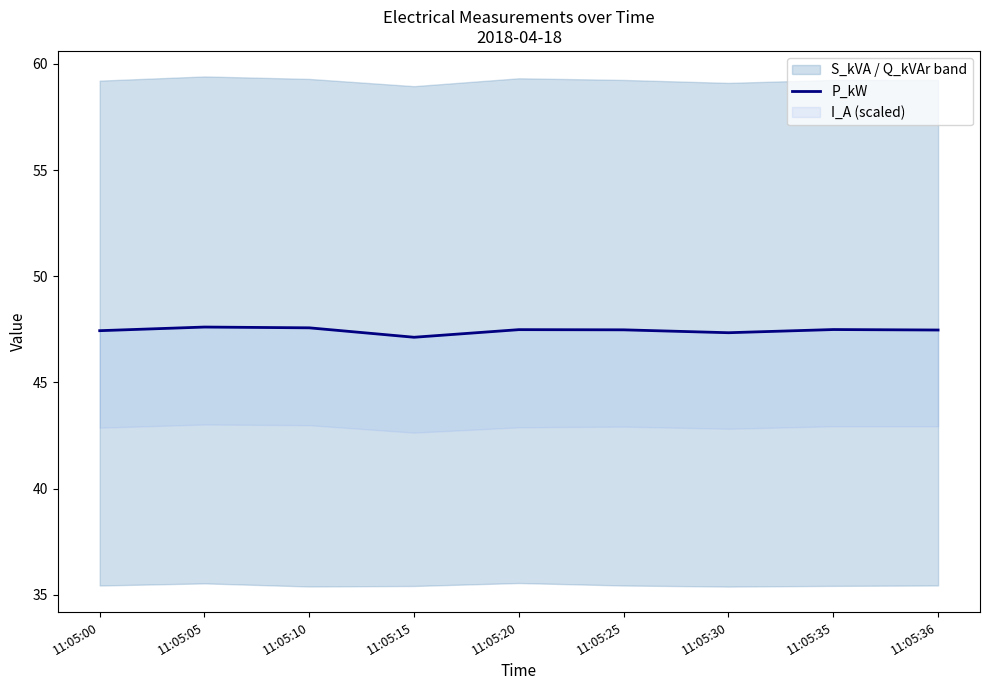

At which category does the chart reach its minimum across all series?

11:05:15